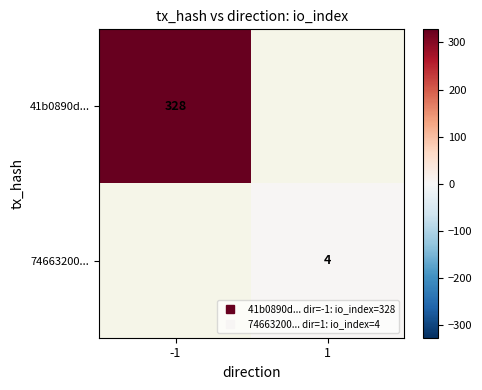

True or false: 74663200... has a value of 4 at 1.

True